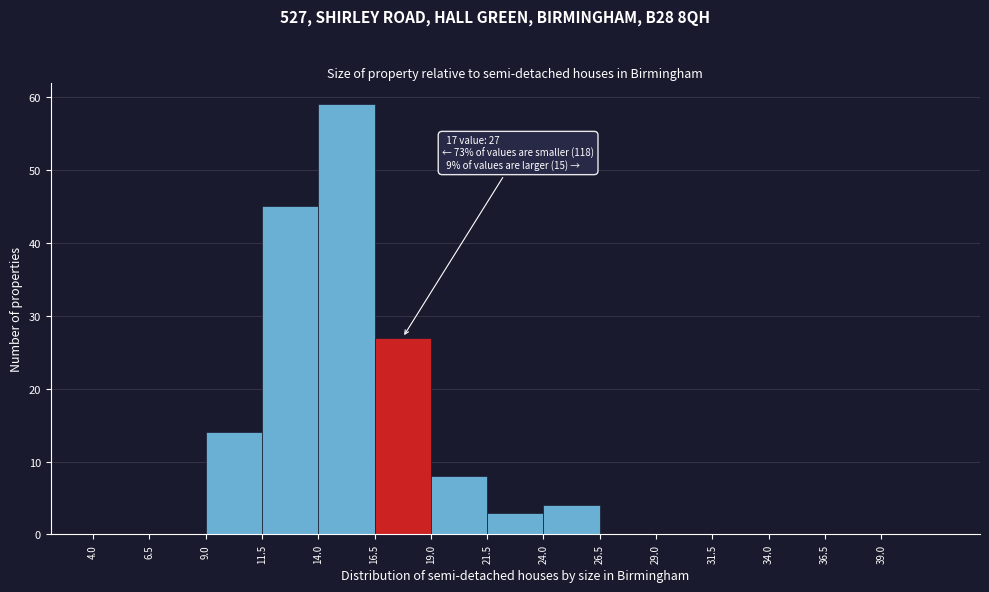

Over which range of the x-axis is the bar tallest?

14.0 to 16.5